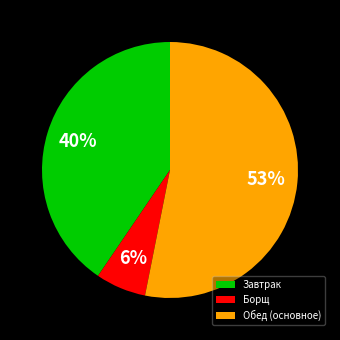

To the nearest percent, what portion does Завтрак represent?

40%